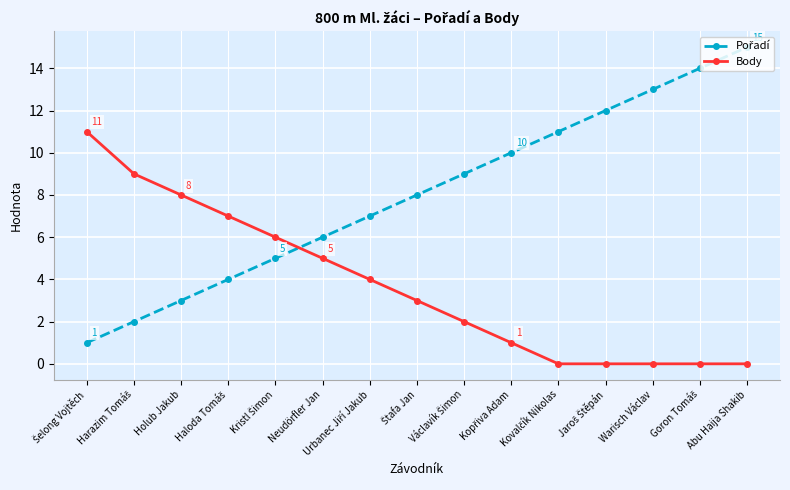

Is it true that Body equals -4 at Warisch Václav?

False